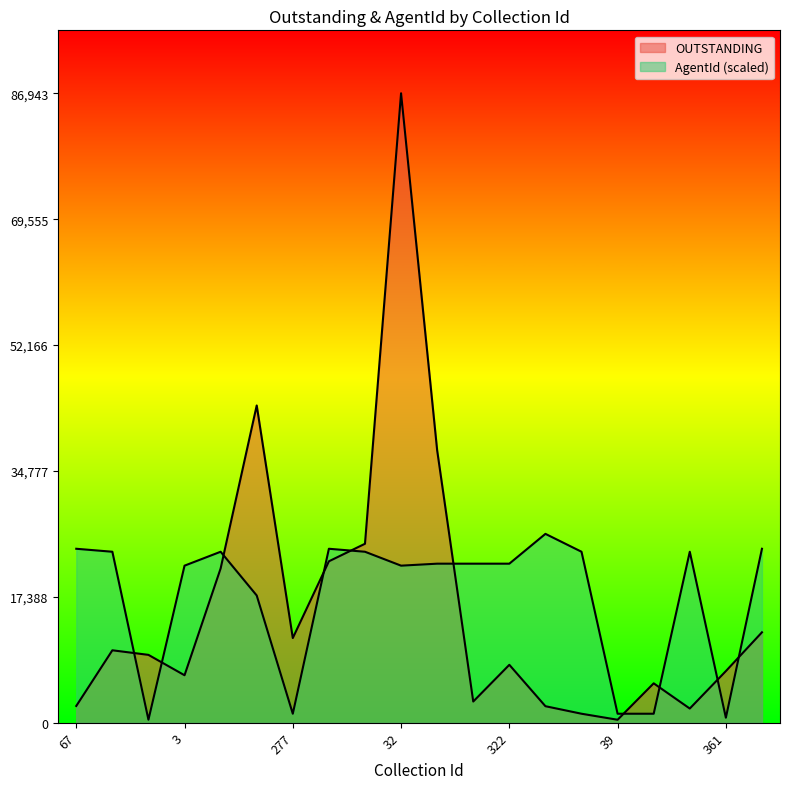

True or false: OUTSTANDING has a value of 12556.8 at 228.

False